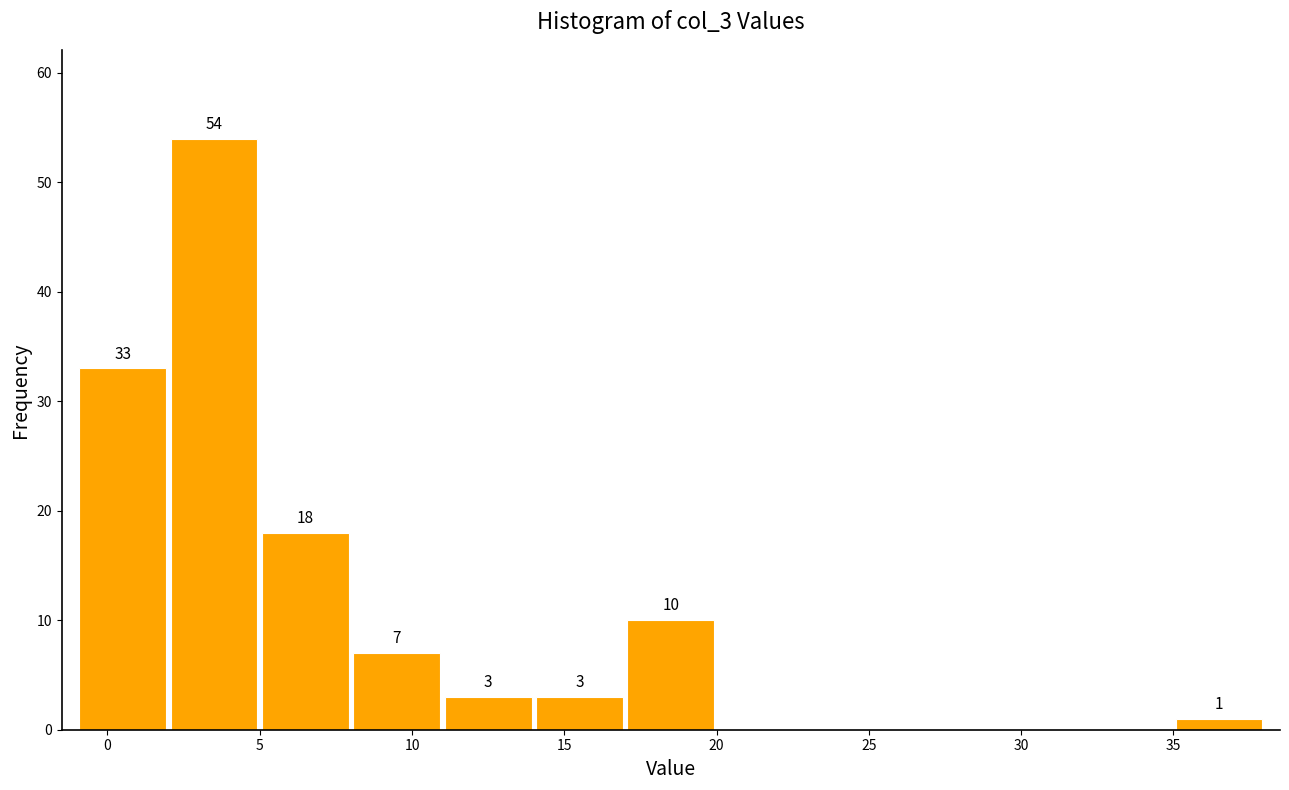

Which range on the x-axis has the tallest bar?

2 to 5